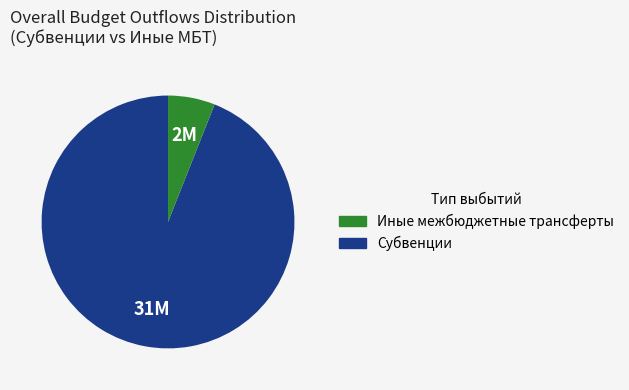

Is there any slice that represents more than half of the pie?

Yes